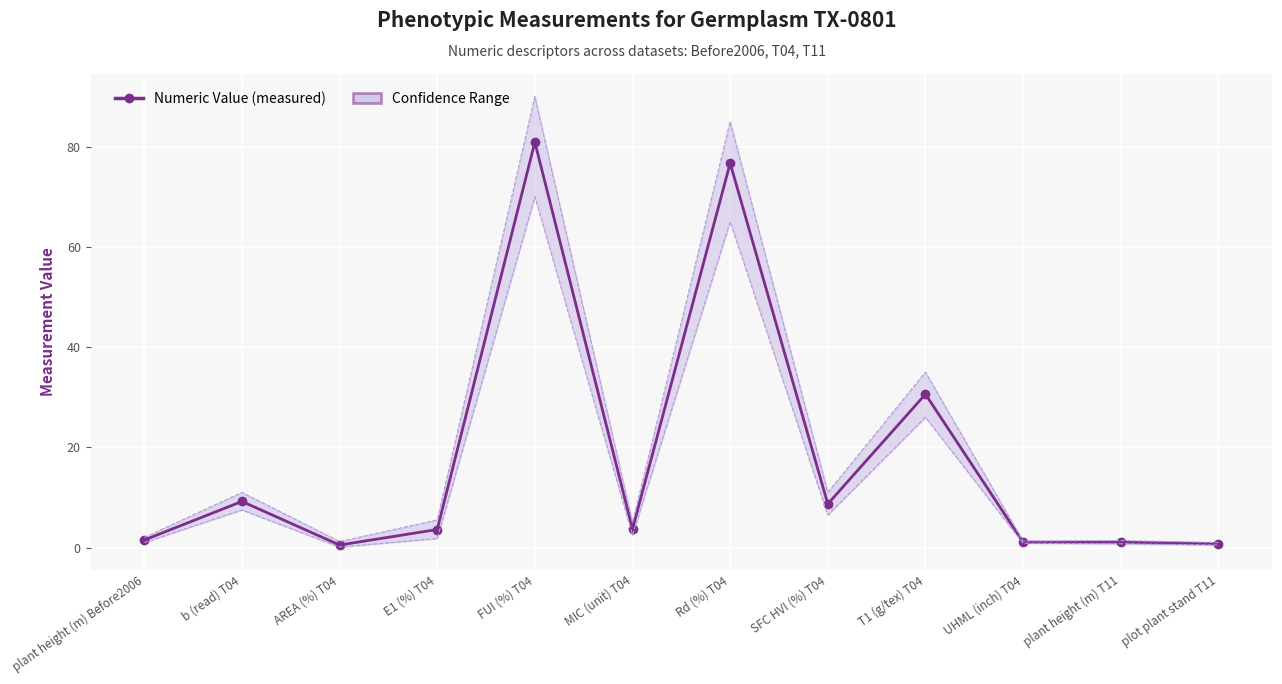

What position from the right is FUI (%) T04?

8